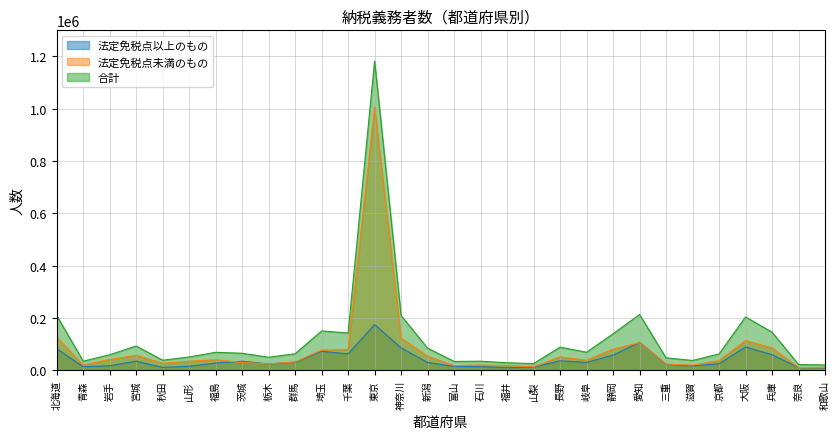

What are all the series names shown in the legend?

法定免税点以上のもの, 法定免税点未満のもの, 合計